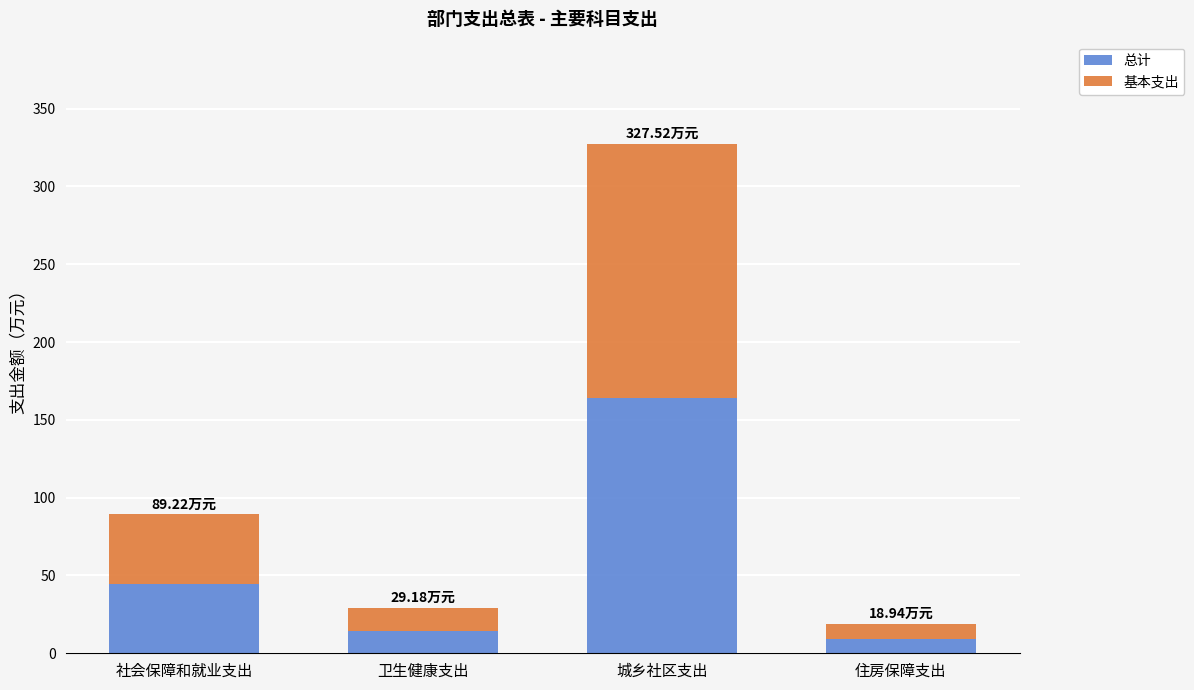

Does the chart contain any negative values?

No